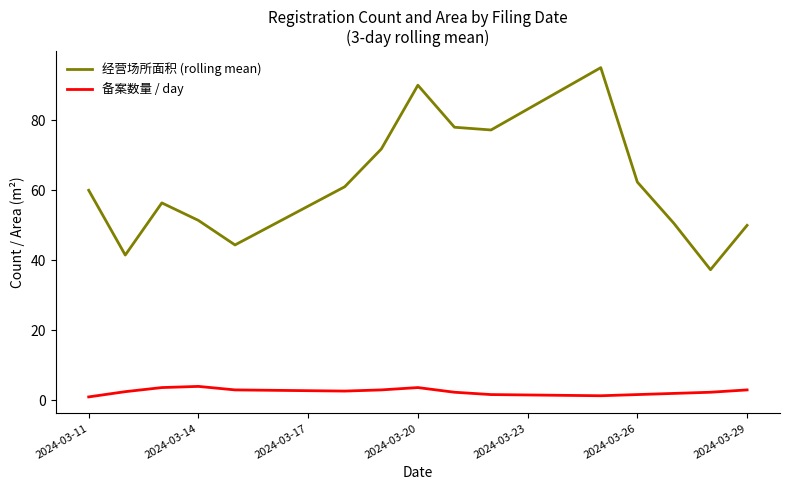

Which series has the largest range (max minus min)?

经营场所面积 (rolling mean)